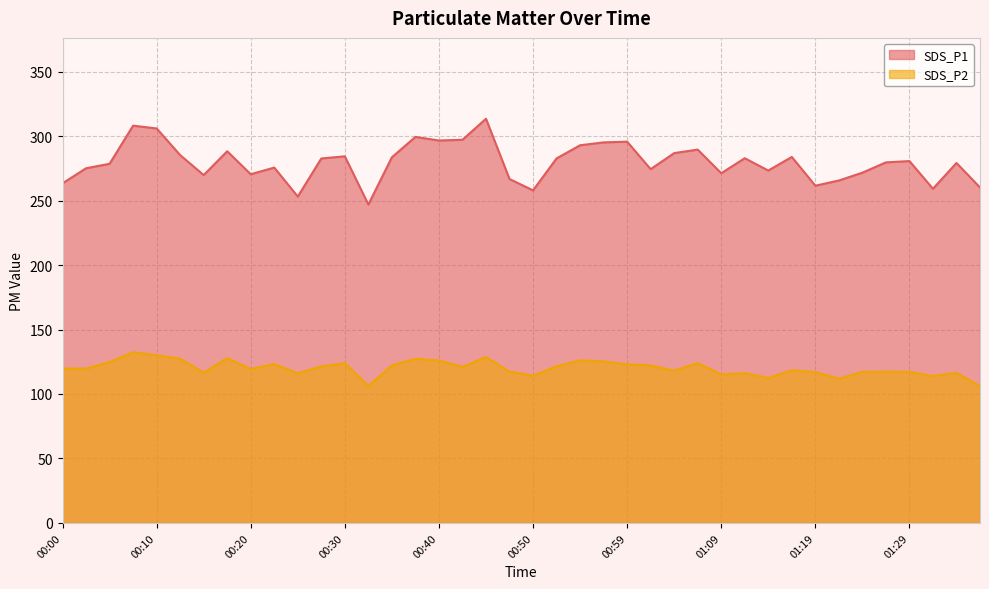

How many lines are shown in the chart?

2